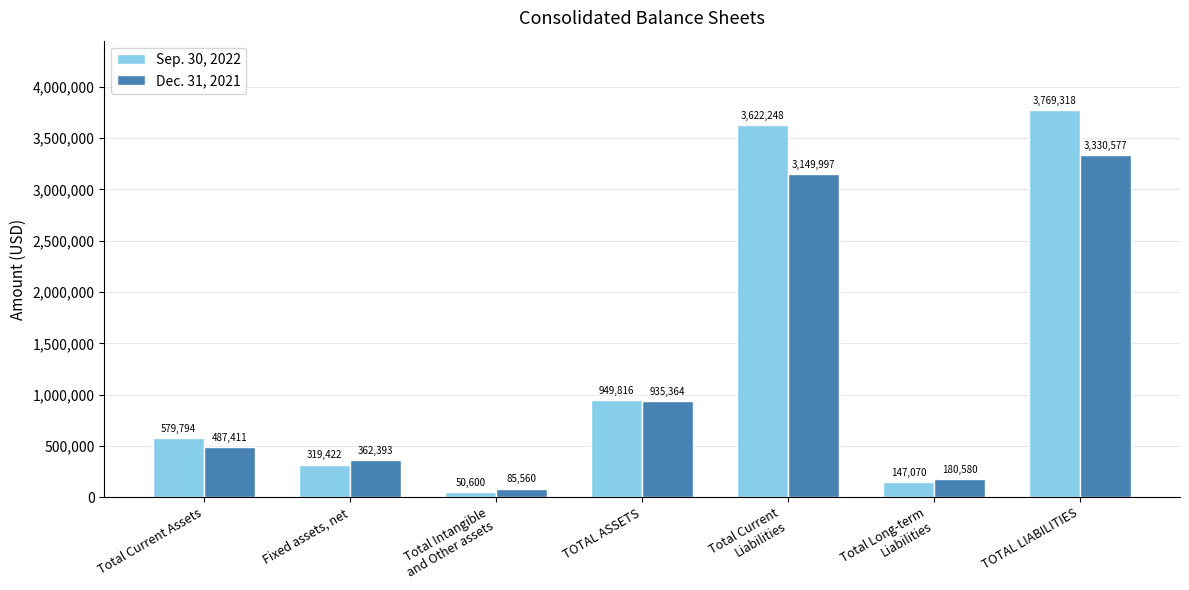

At which category is the sum across all series the highest?

TOTAL LIABILITIES